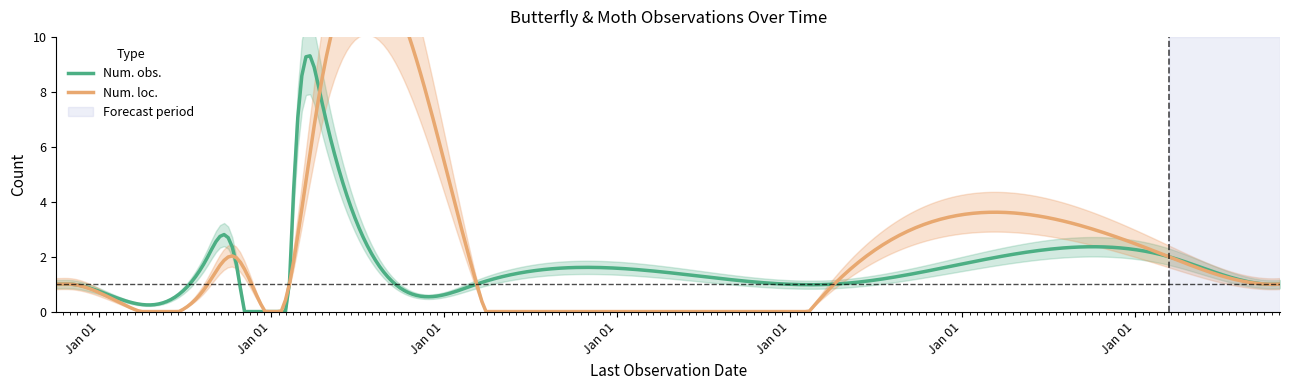

What is the label of the 1st point from the left?

2009-07-05